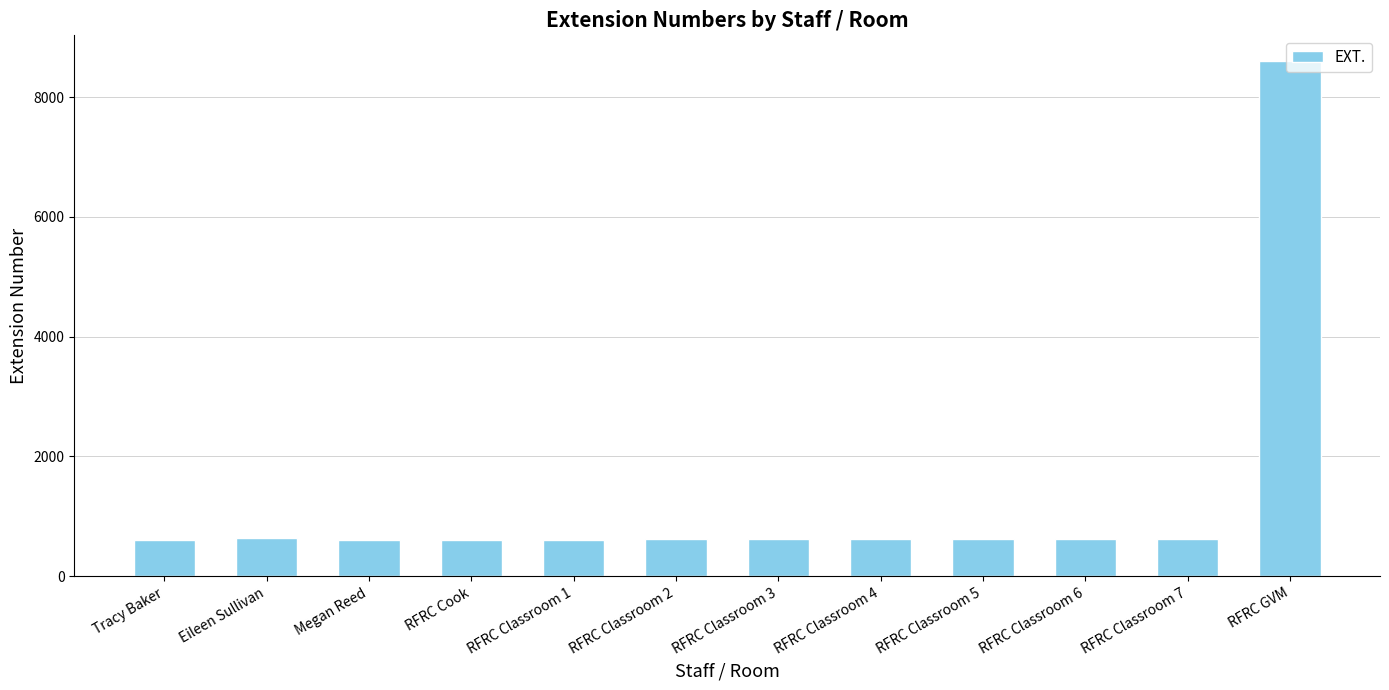

What position from the right is Eileen Sullivan?

11